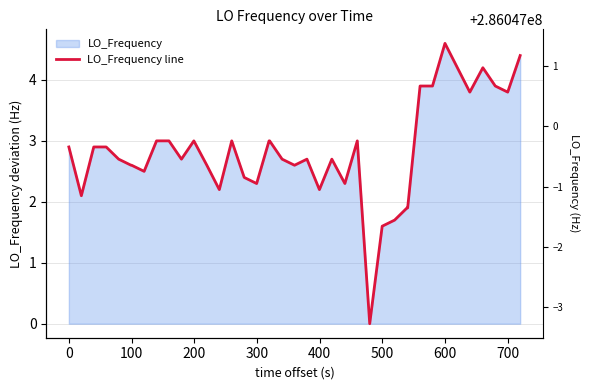

How many distinct data groups are displayed?

1